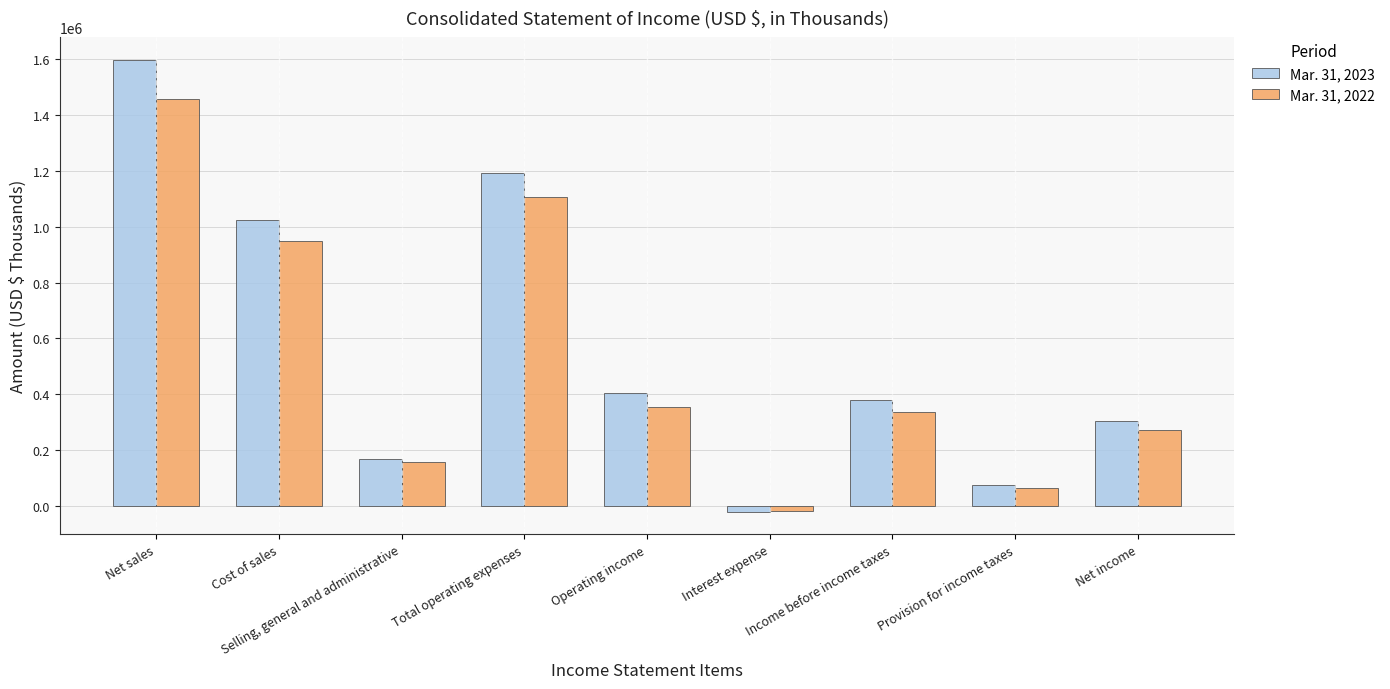

At which label does Mar. 31, 2023 reach its peak?

Net sales